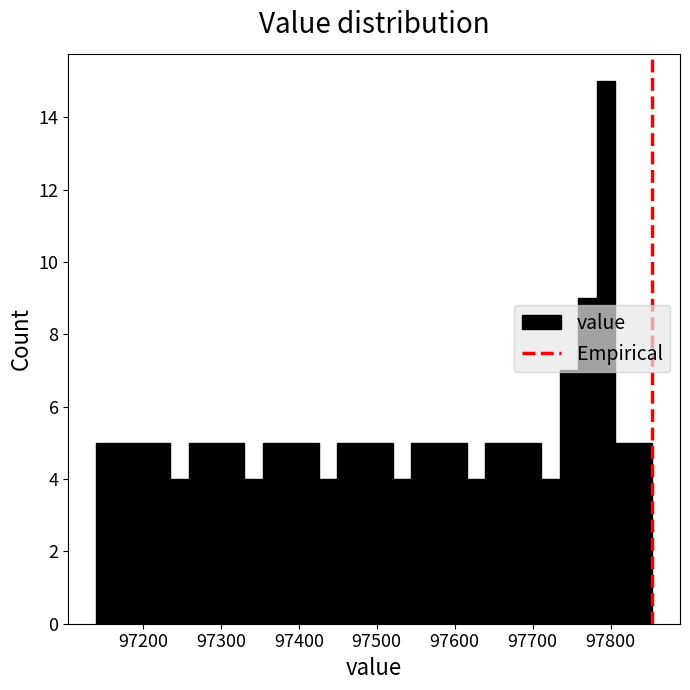

Read against the x-axis, roughly where is the centre of the tallest bar?

97790